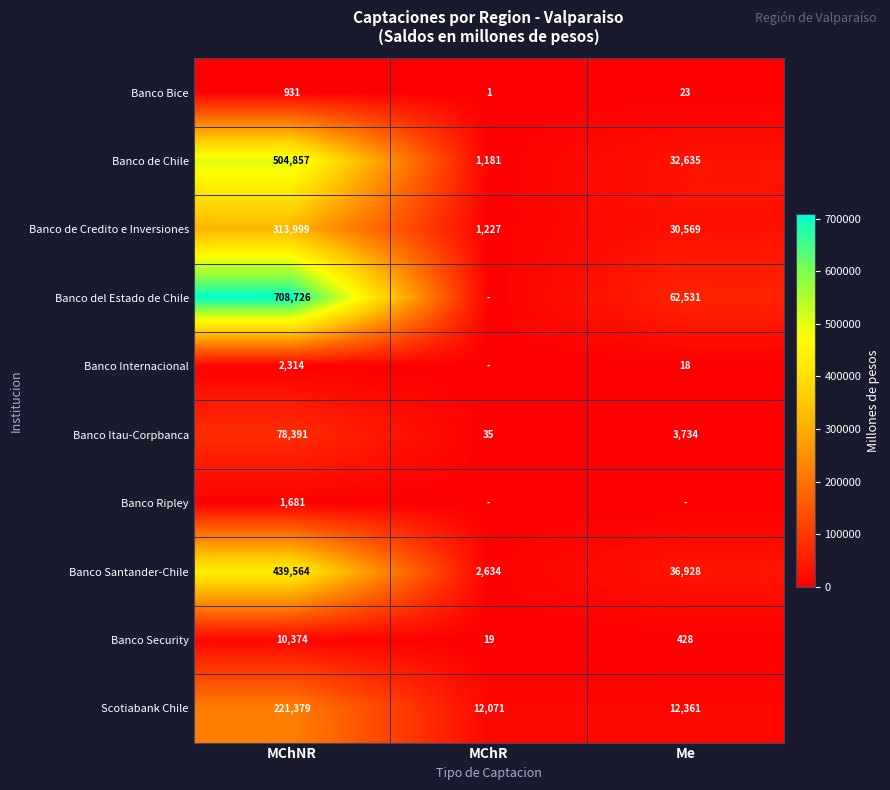

Is the value of Banco Security at Me greater than the value of Banco Internacional at Me?

Yes